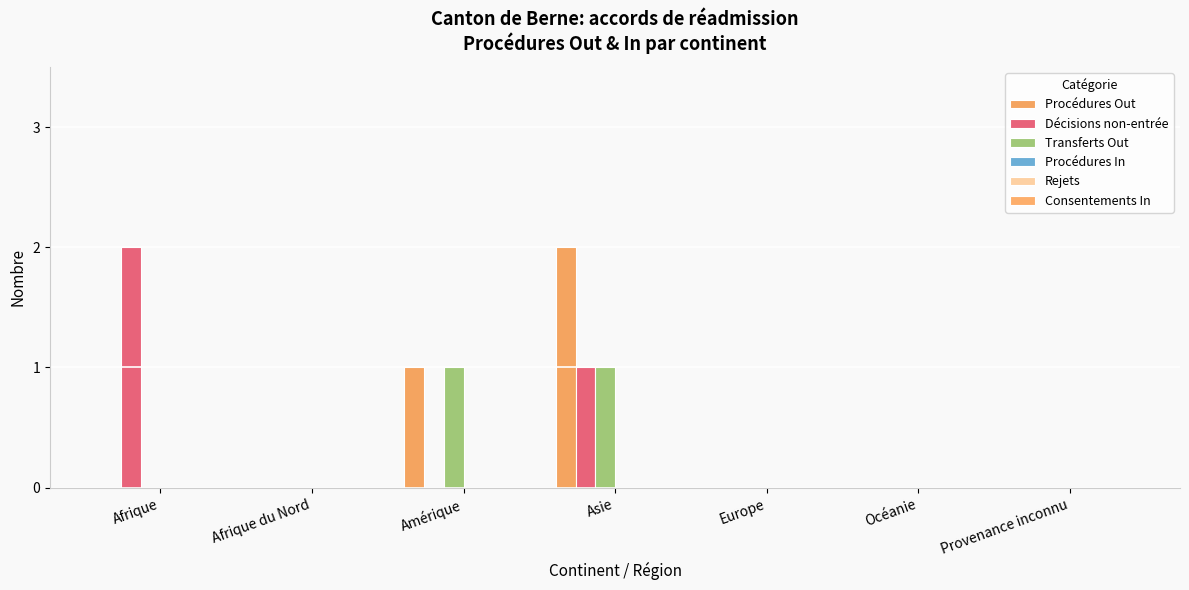

At Europe, list the series in order from smallest to largest.

Procédures Out, Décisions non-entrée, Transferts Out, Procédures In, Rejets, Consentements In